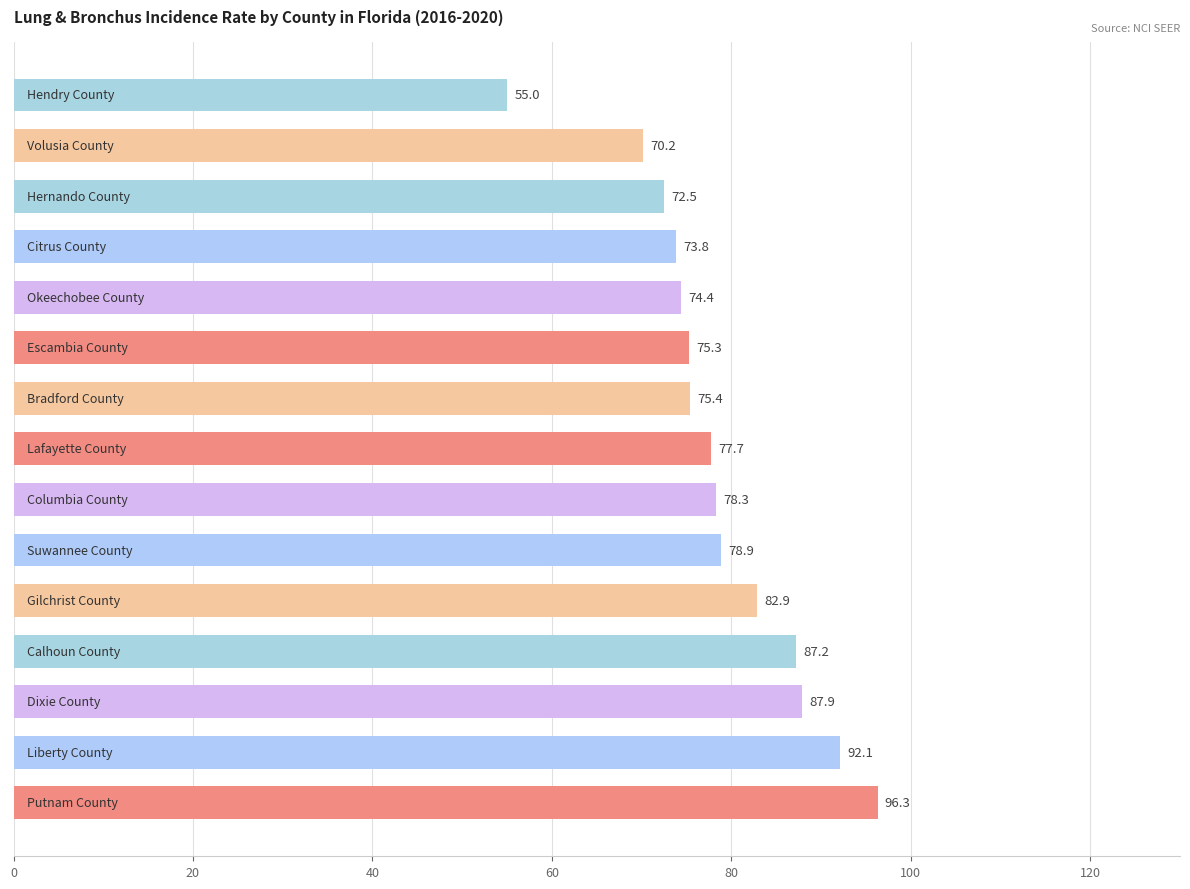

What is the difference between the second highest and minimum values?

37.1